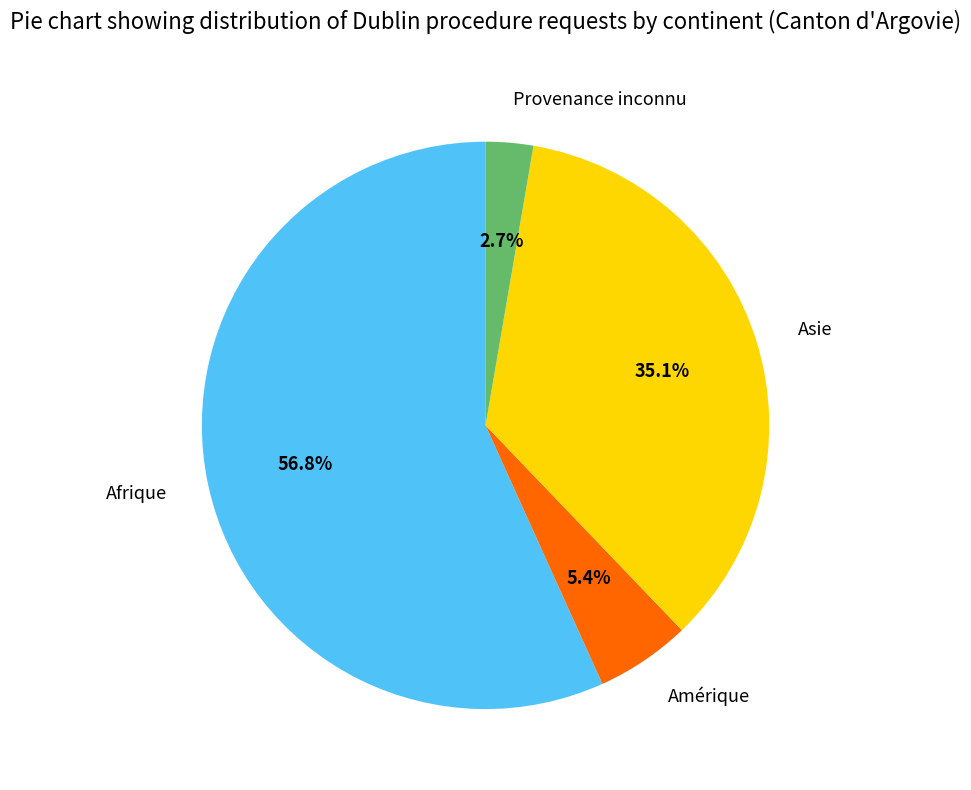

To the nearest percent, what is the combined percentage of Provenance inconnu and Asie?

38%